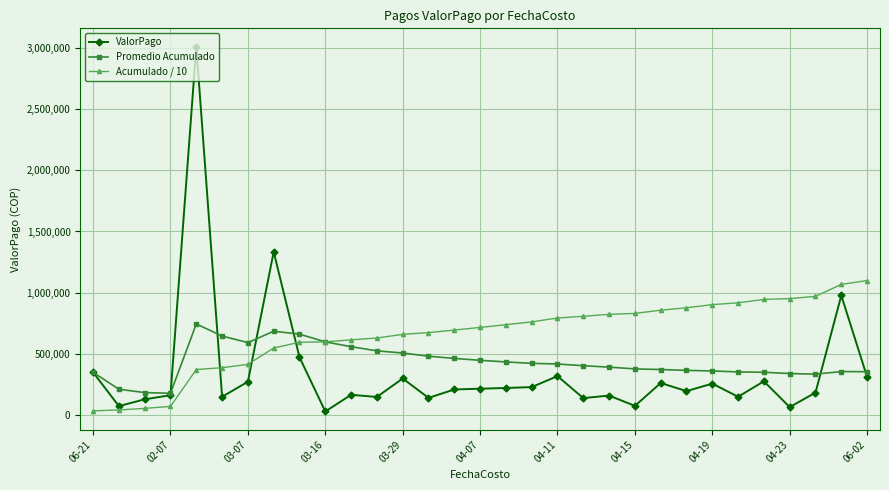

True or false: ValorPago has more than 0 points higher than both neighbors.

True